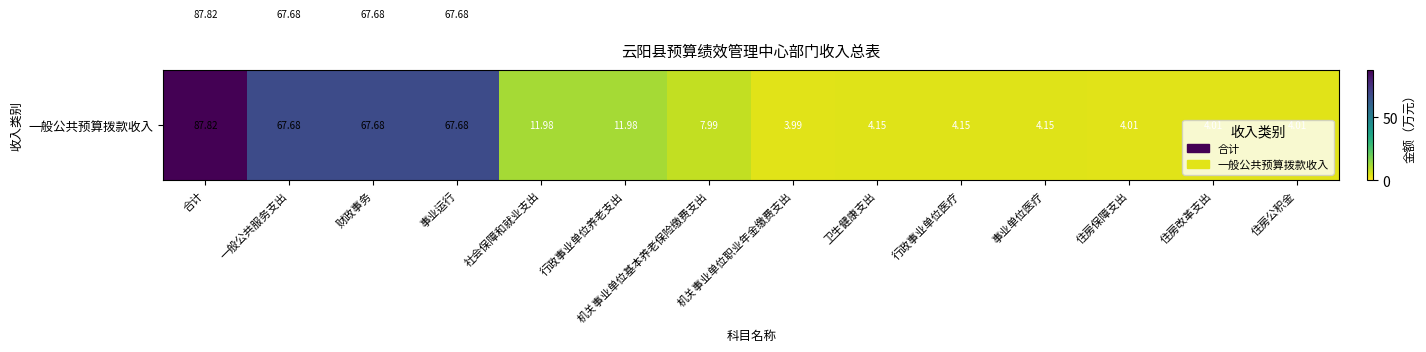

At which category is the sum across all series the highest?

合计